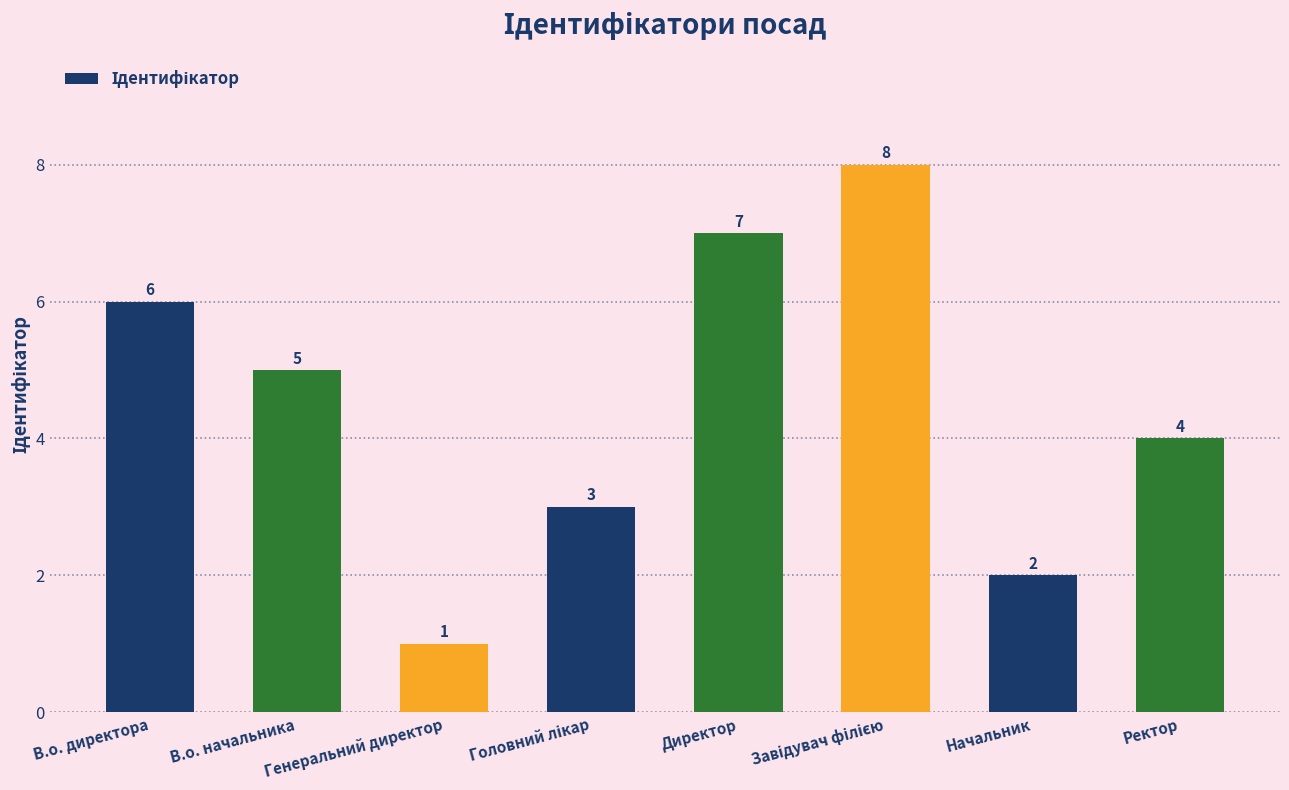

What is the greatest value displayed?

8